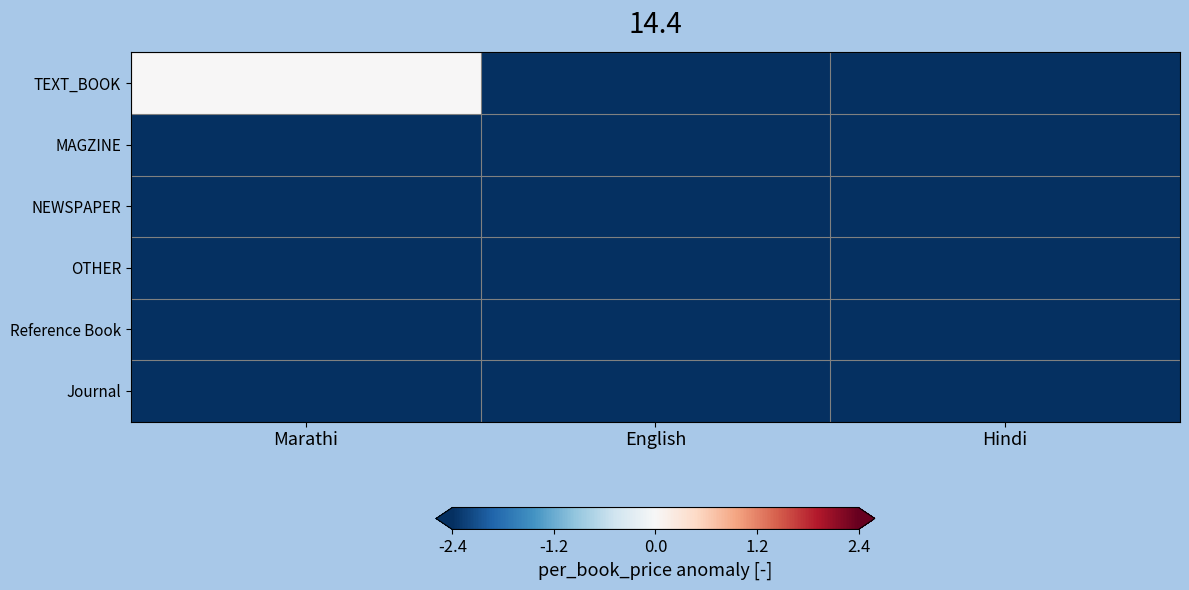

How many data points does each series have?

3